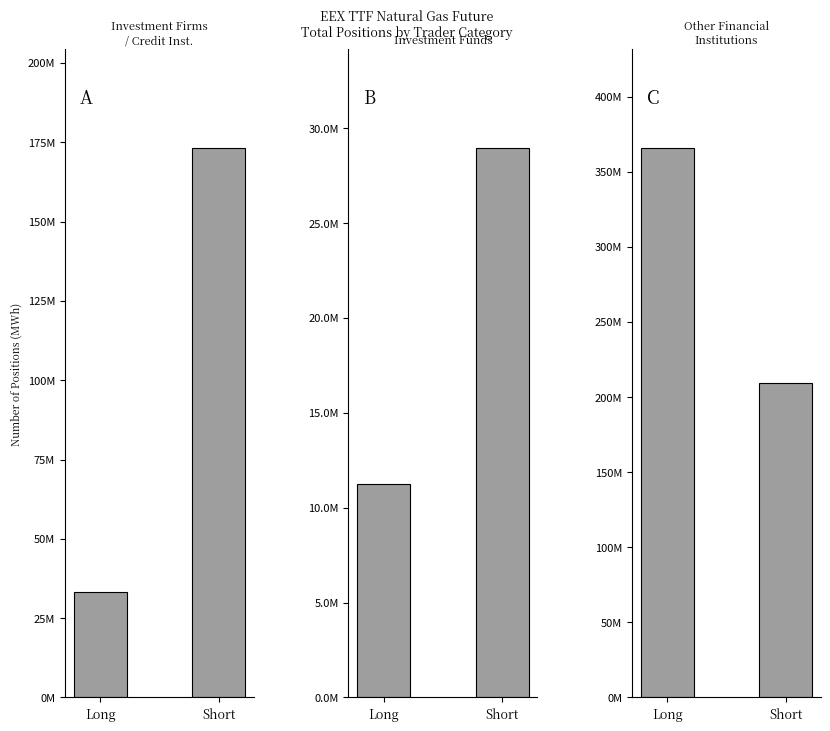

Is it true that Investment Firms
/ Credit Inst. equals 11848949.5 at Long?

False